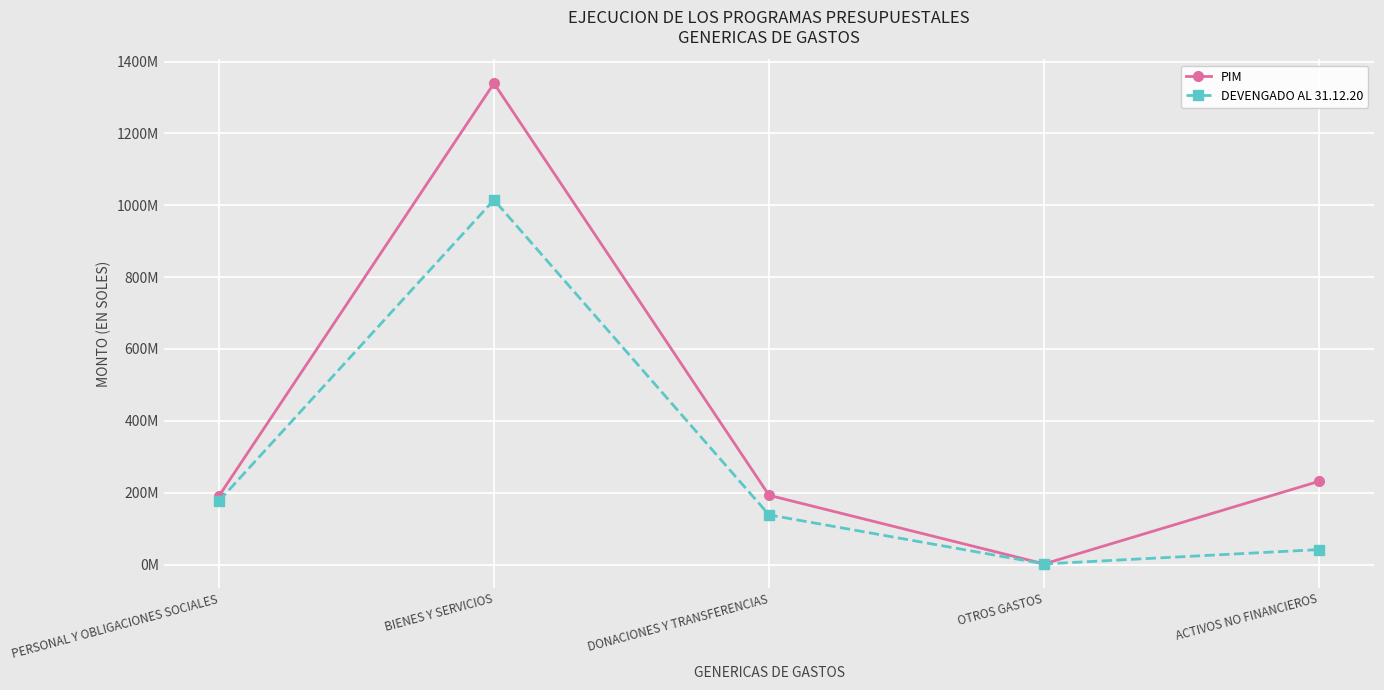

What are all the series names shown in the legend?

PIM, DEVENGADO AL 31.12.20